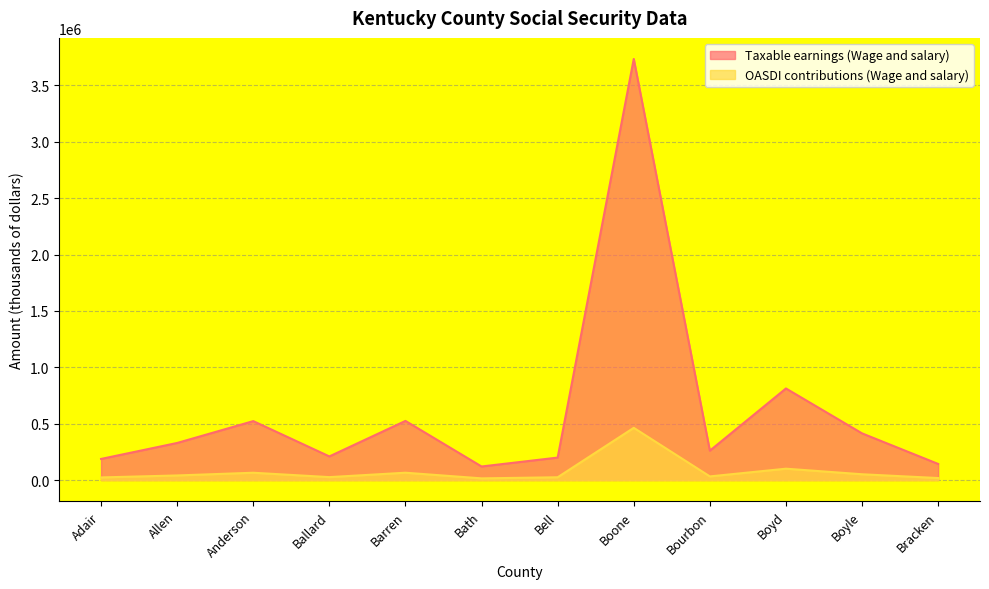

At which category does Taxable earnings (Wage and salary) reach its first local peak?

Anderson